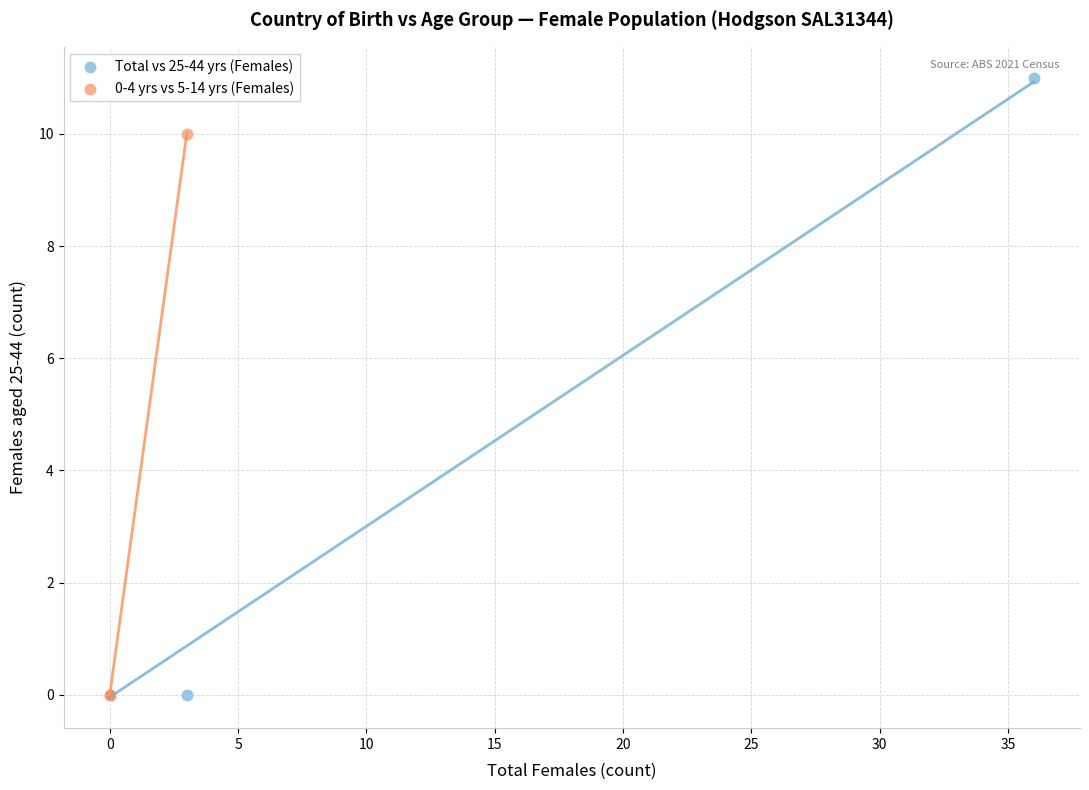

Which series reaches the maximum Y coordinate?

Total vs 25-44 yrs (Females)